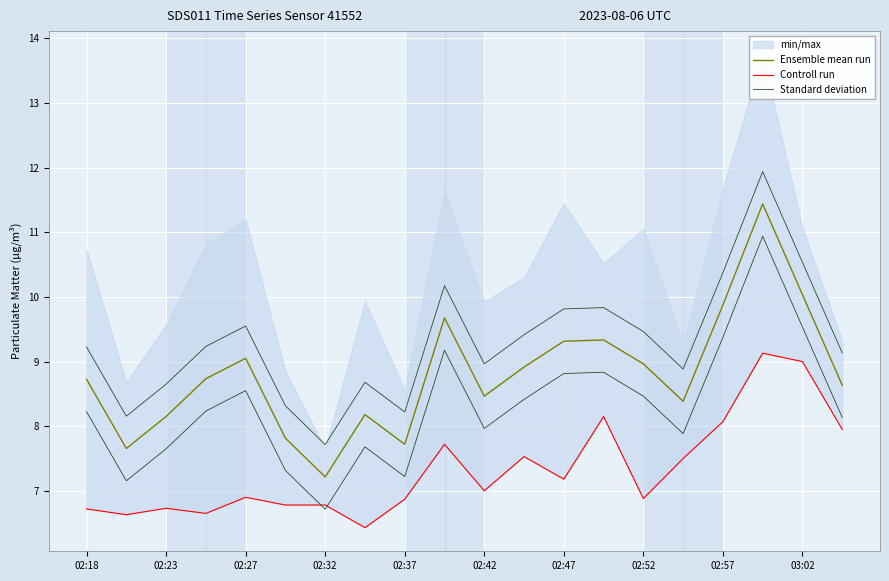

True or false: Controll run and Ensemble mean run intersect in this chart.

False